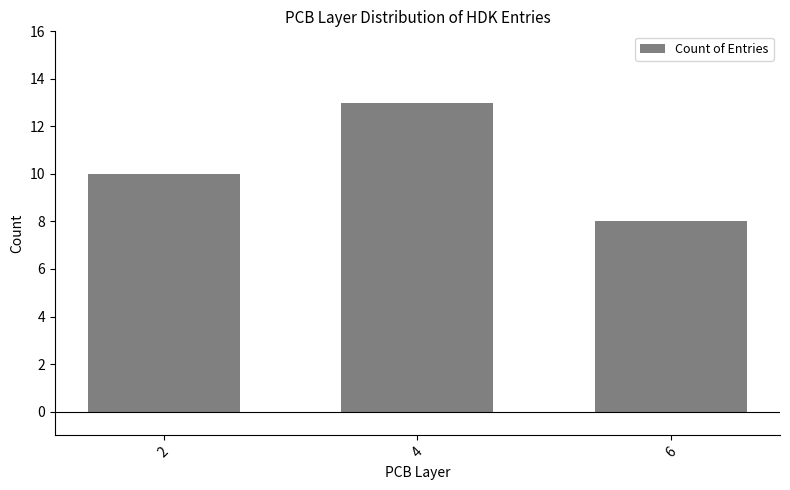

What is the average value?

10